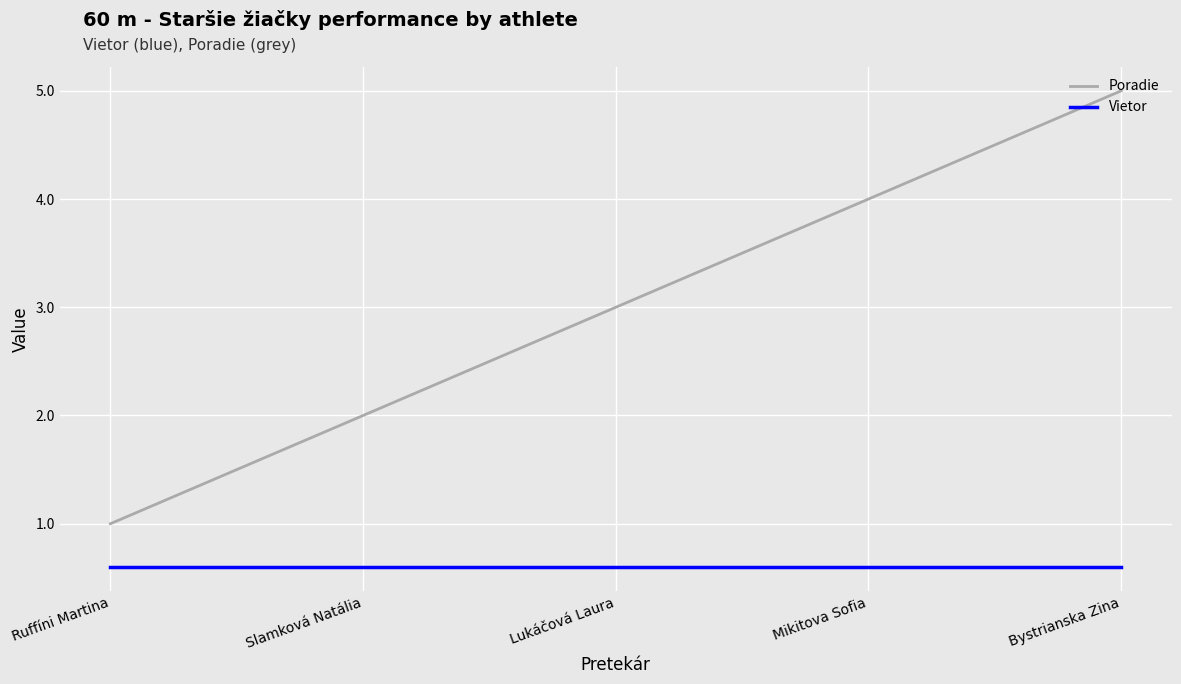

What is the sum of the Vietor values at Lukáčová Laura and Ruffíni Martina?

1.2